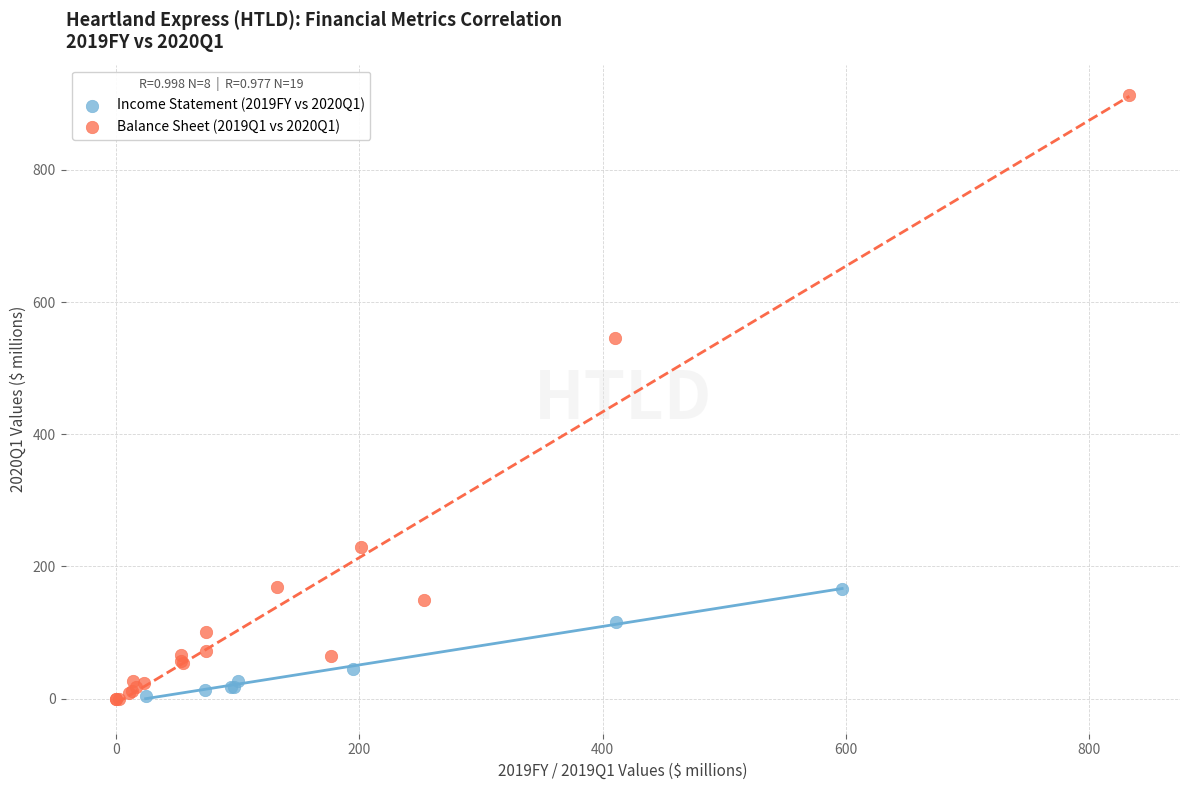

Which series contains the highest Y value?

Balance Sheet (2019Q1 vs 2020Q1)